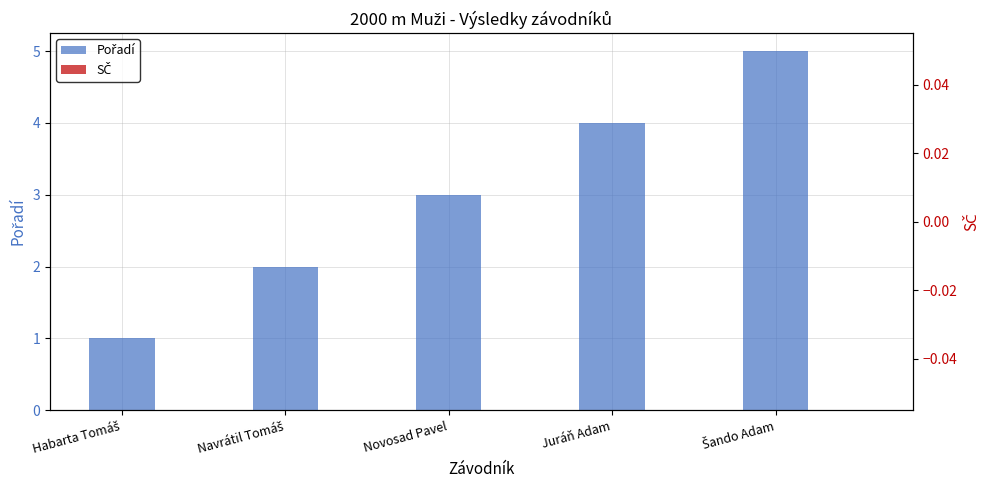

What is the average value of the Pořadí series?

3